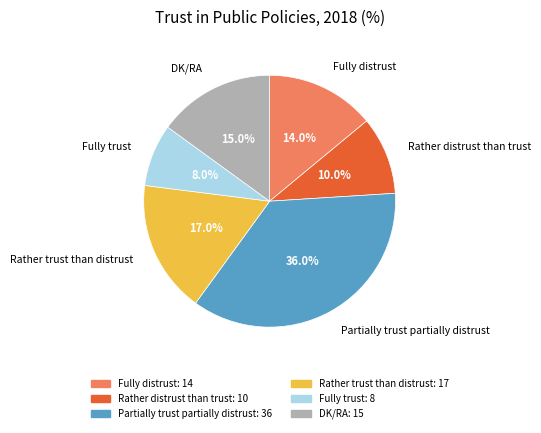

Is there any slice that represents more than half of the pie?

No